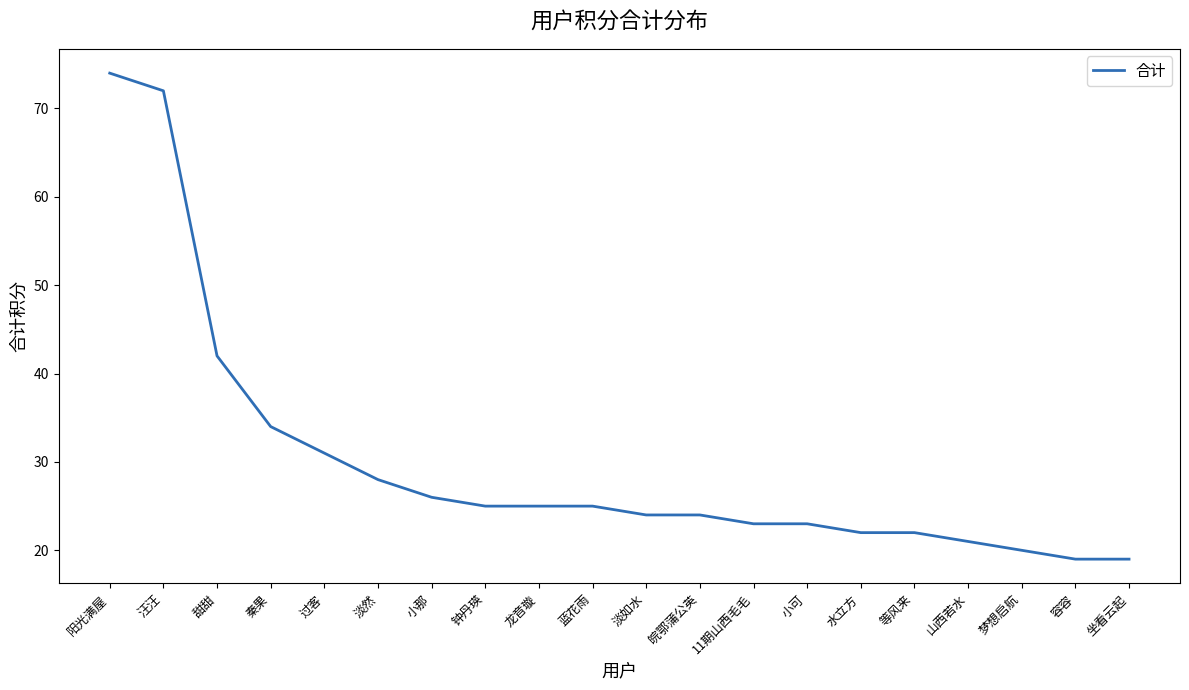

Approximately how many times larger is the value at 等风来 compared to 阳光满屋?

0.3